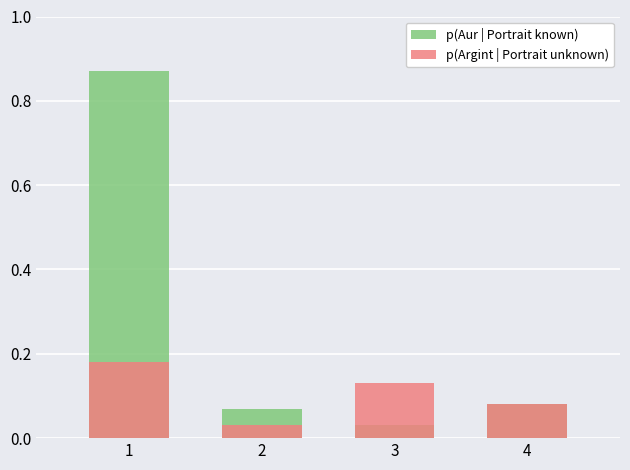

What is the sum of all p(Aur | Portrait known) values?

1.1